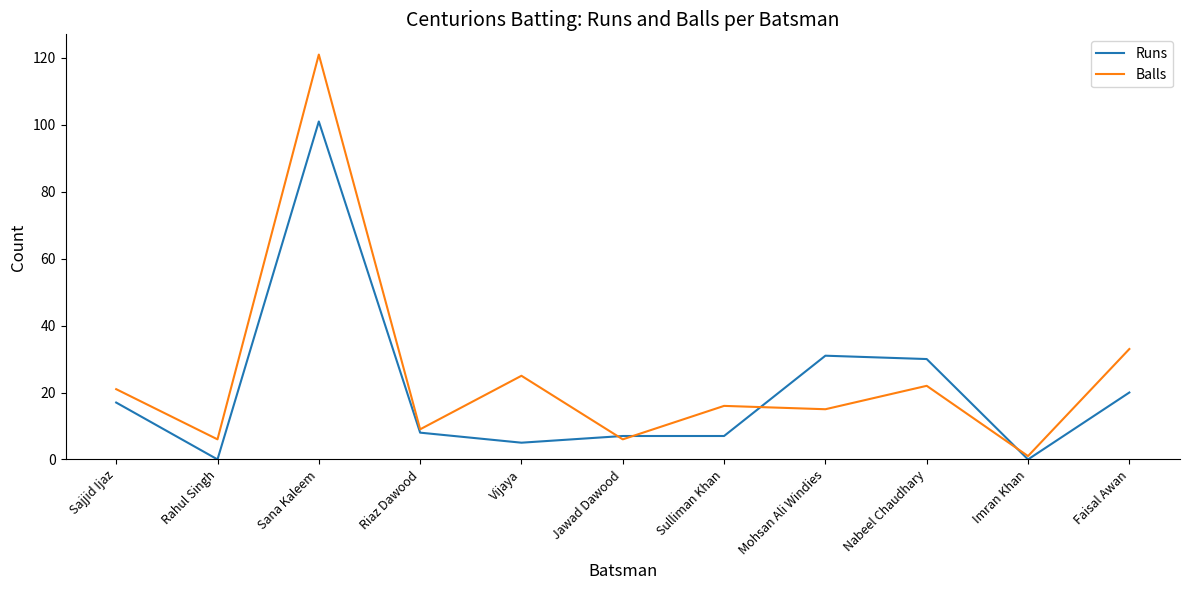

Which series has the widest spread of values?

Balls